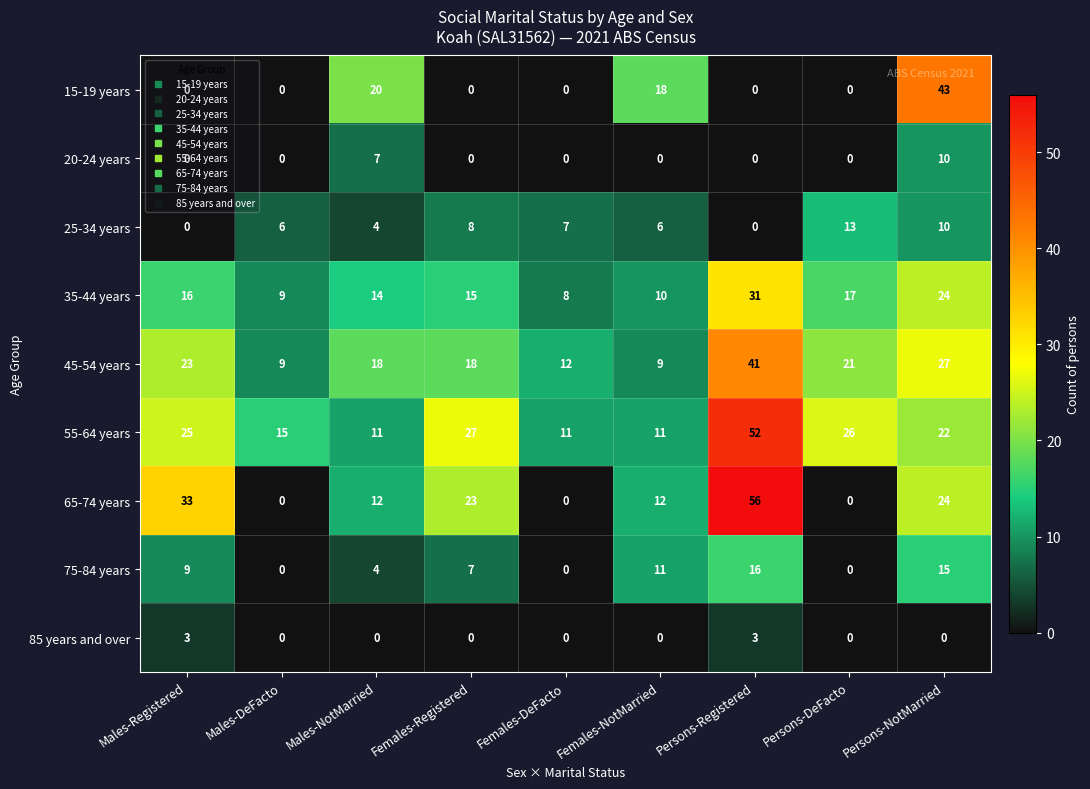

What is the spread (max minus min) of values at Females-Registered?

27